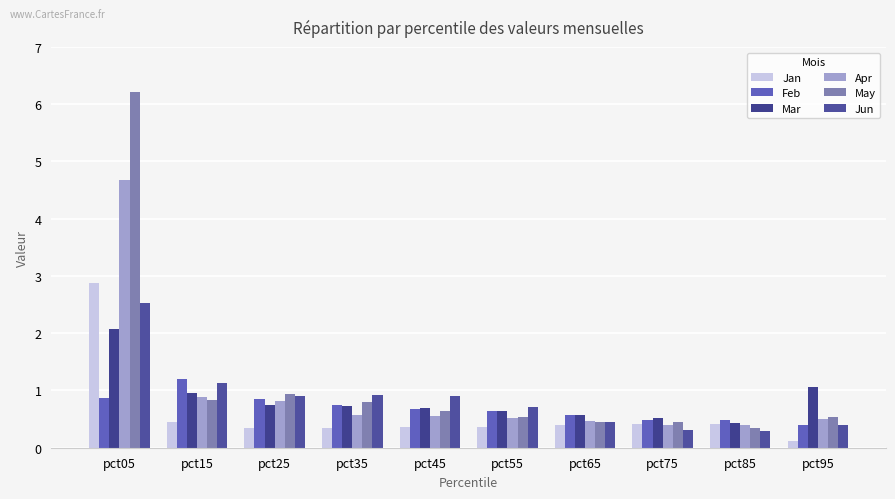

What is the difference between the maximum and minimum values in the Jan series?

2.8